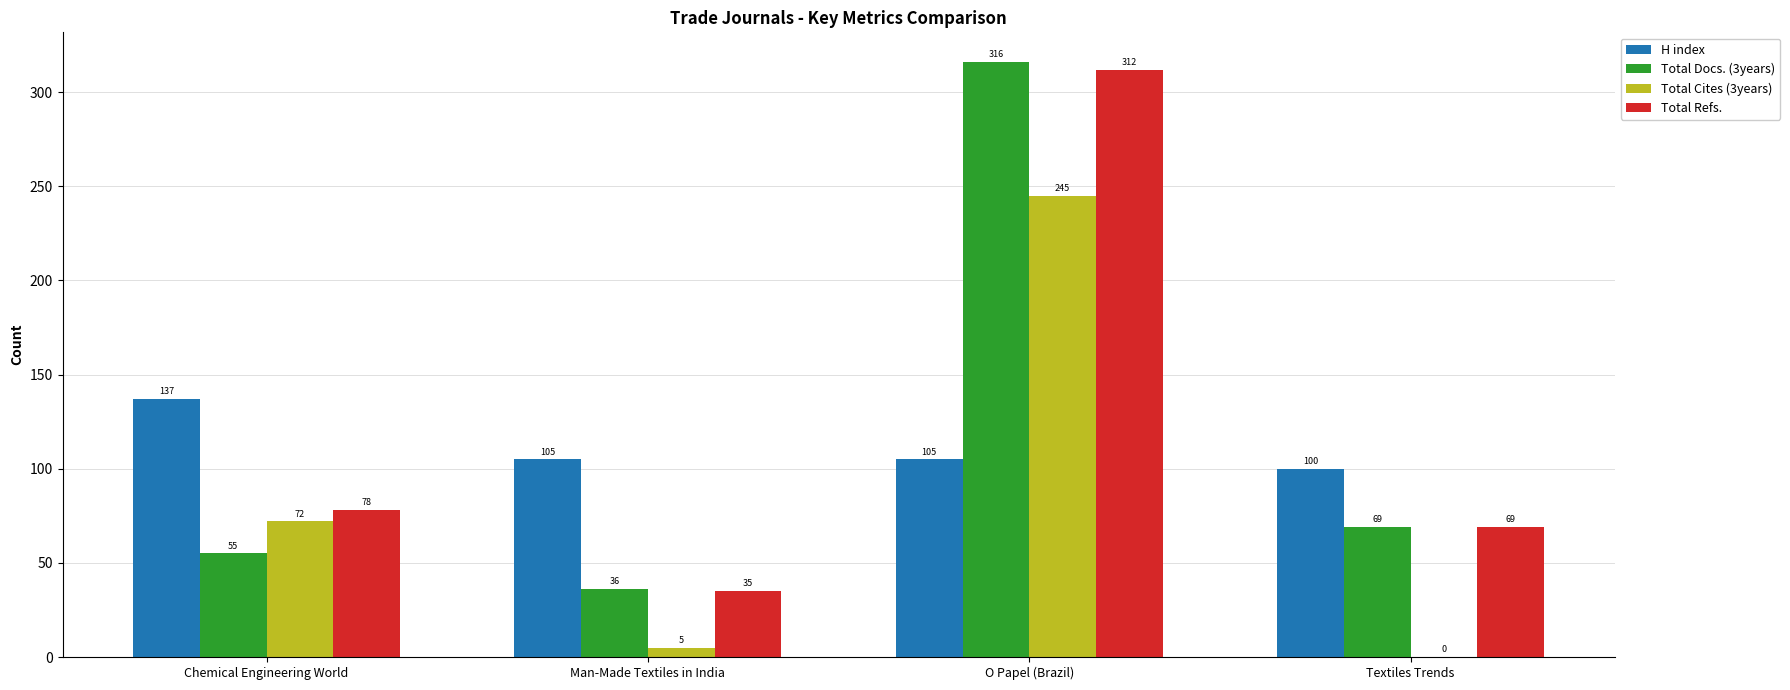

Which series has the largest range (max minus min)?

Total Docs. (3years)